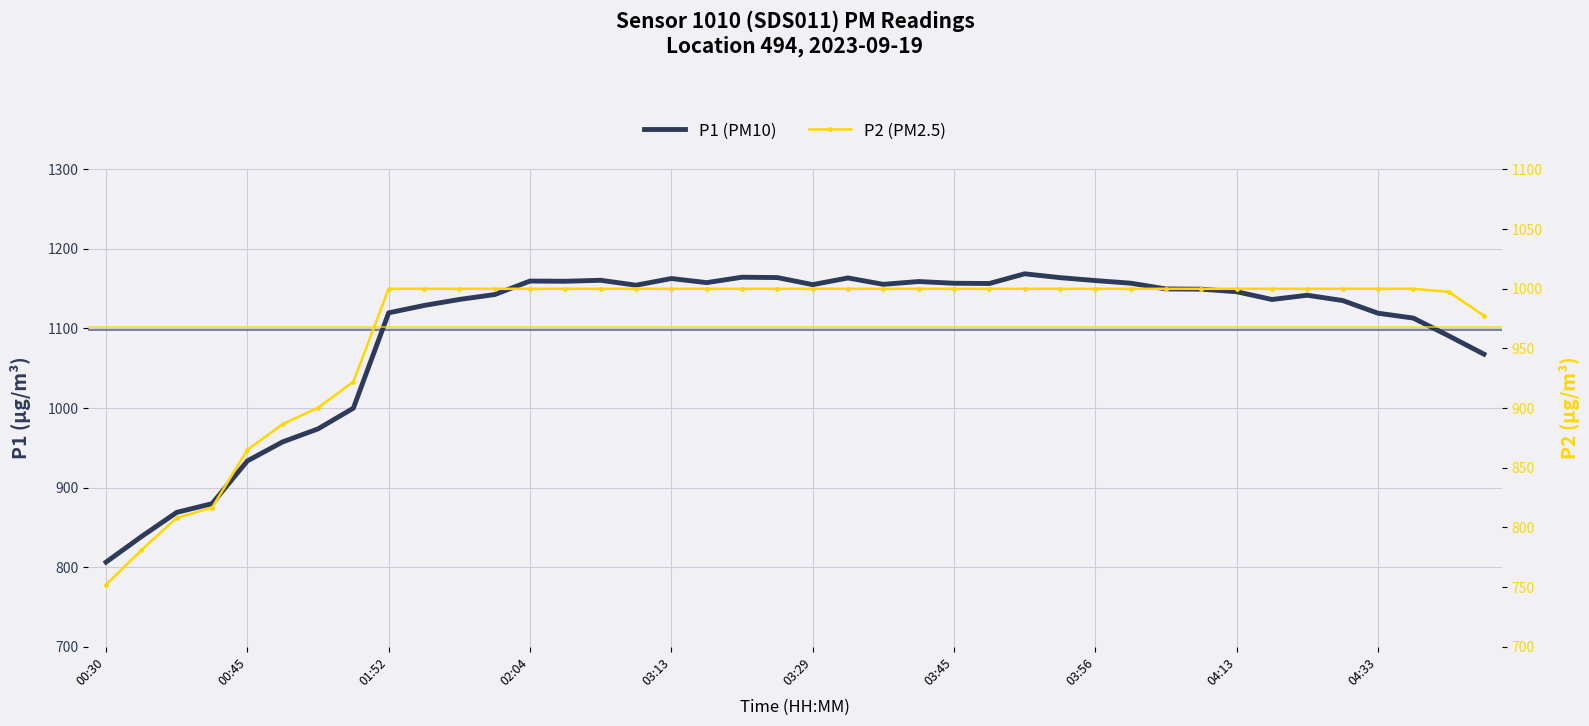

True or false: P1 (PM10) and P2 (PM2.5) intersect in this chart.

False